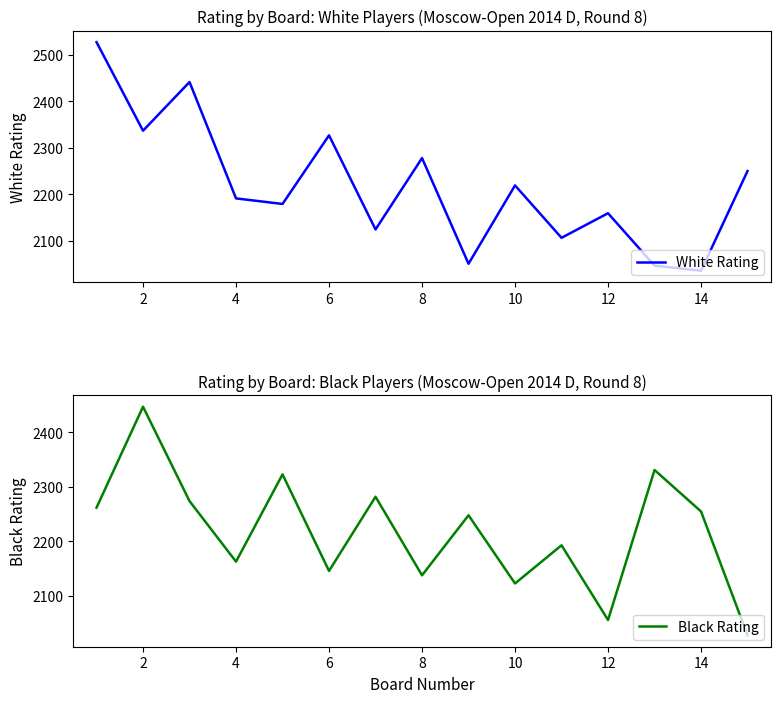

What is the sum of the Black Rating values at 14 and 8?

4393